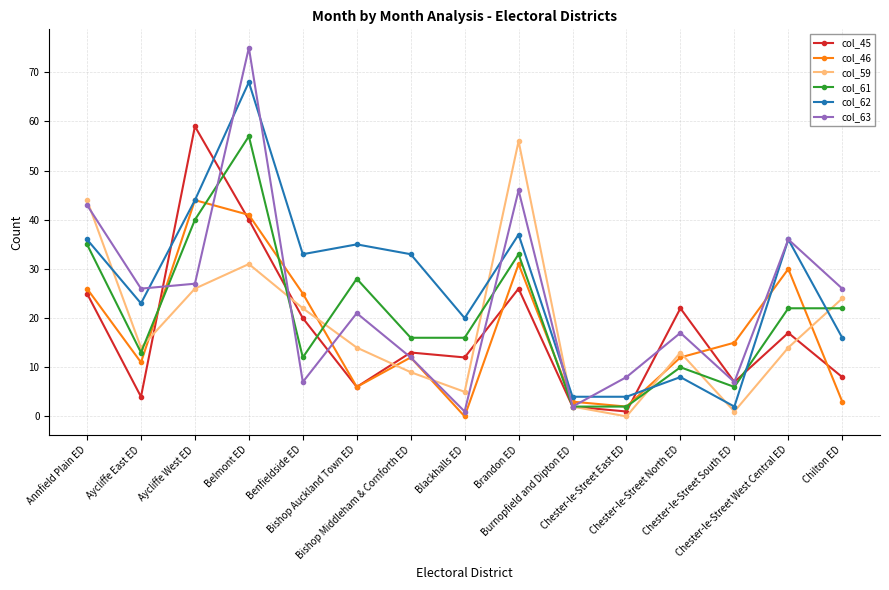

The value of col_59 at Benfieldside ED is 22. True or false?

True